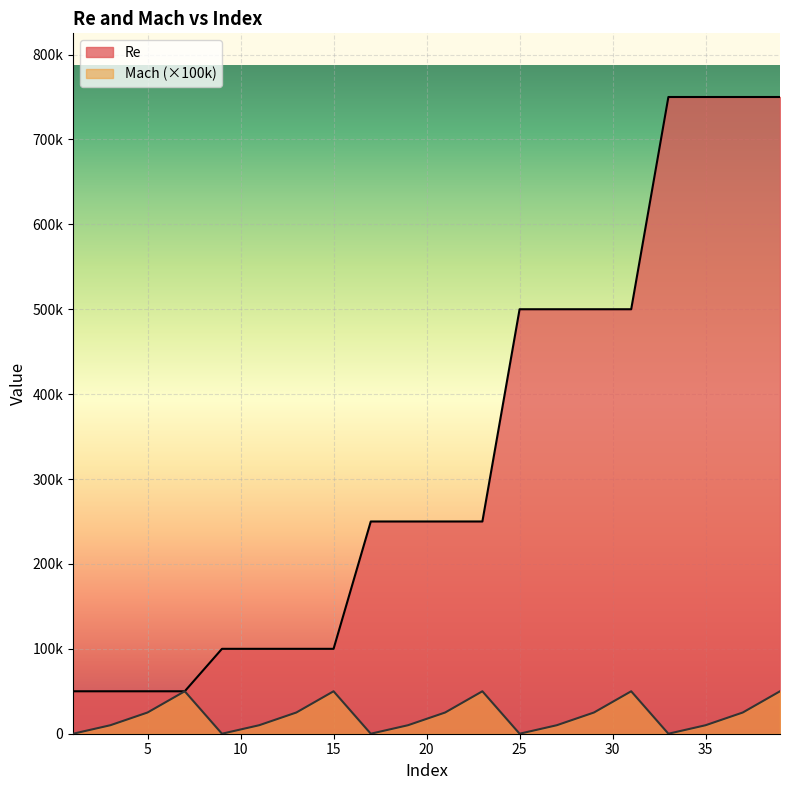

What is the sum of all Re values?

6600000